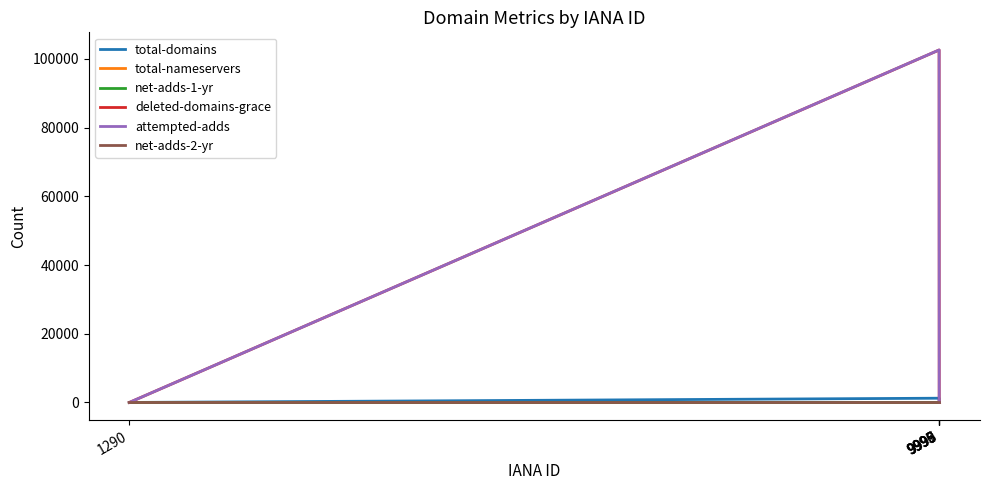

Which series has the largest range (max minus min)?

attempted-adds